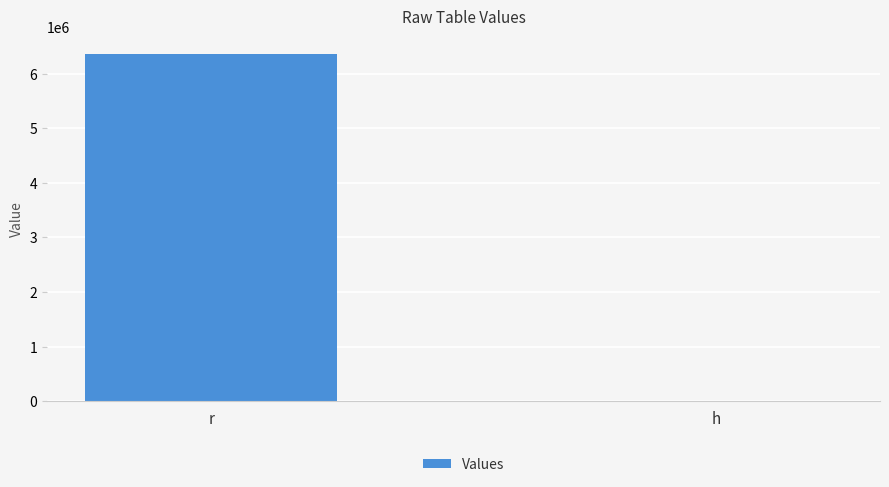

The chart shows a value of 6366197.7 at r. True or false?

True